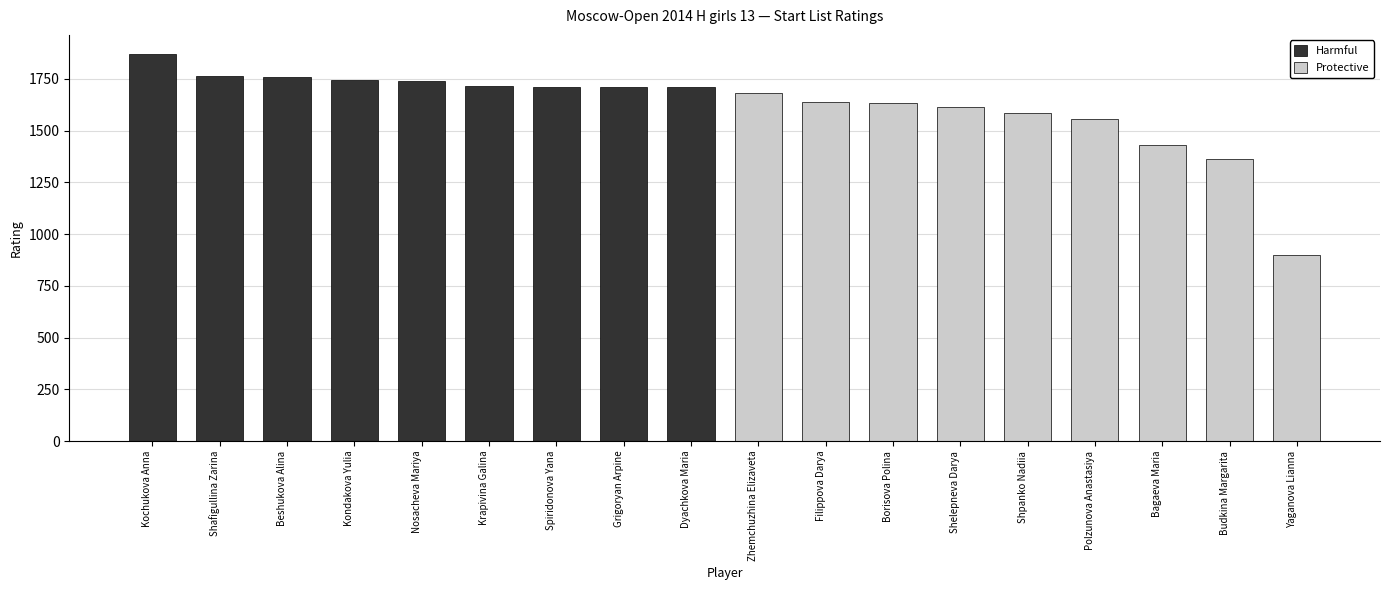

Reading right to left, what are all the values shown in this chart?

Yaganova Lianna=900	Budkina Margarita=1363	Bagaeva Maria=1430	Polzunova Anastasiya=1558	Shpanko Nadiia=1585	Shelepneva Darya=1612	Borisova Polina=1634	Filippova Darya=1639	Zhemchuzhina Elizaveta=1680	Dyachkova Maria=1709	Grigoryan Arpine=1710	Spiridonova Yana=1711	Krapivina Galina=1714	Nosacheva Mariya=1738	Kondakova Yulia=1743	Beshukova Alina=1757	Shafigullina Zarina=1765	Kochukova Anna=1869